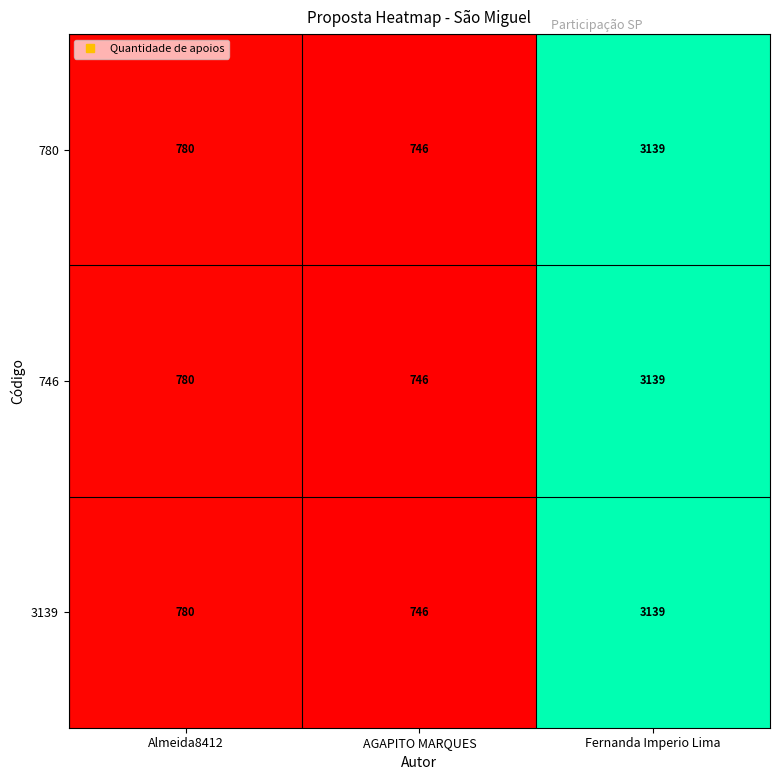

List the labels in order of 780 value, largest first.

Fernanda Imperio Lima, Almeida8412, AGAPITO MARQUES